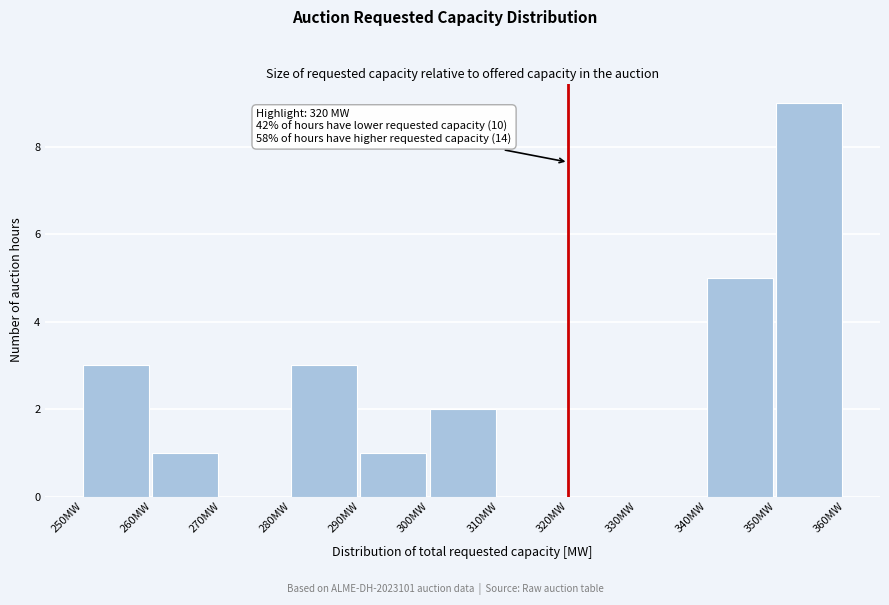

Which range on the x-axis has the tallest bar?

350 to 360